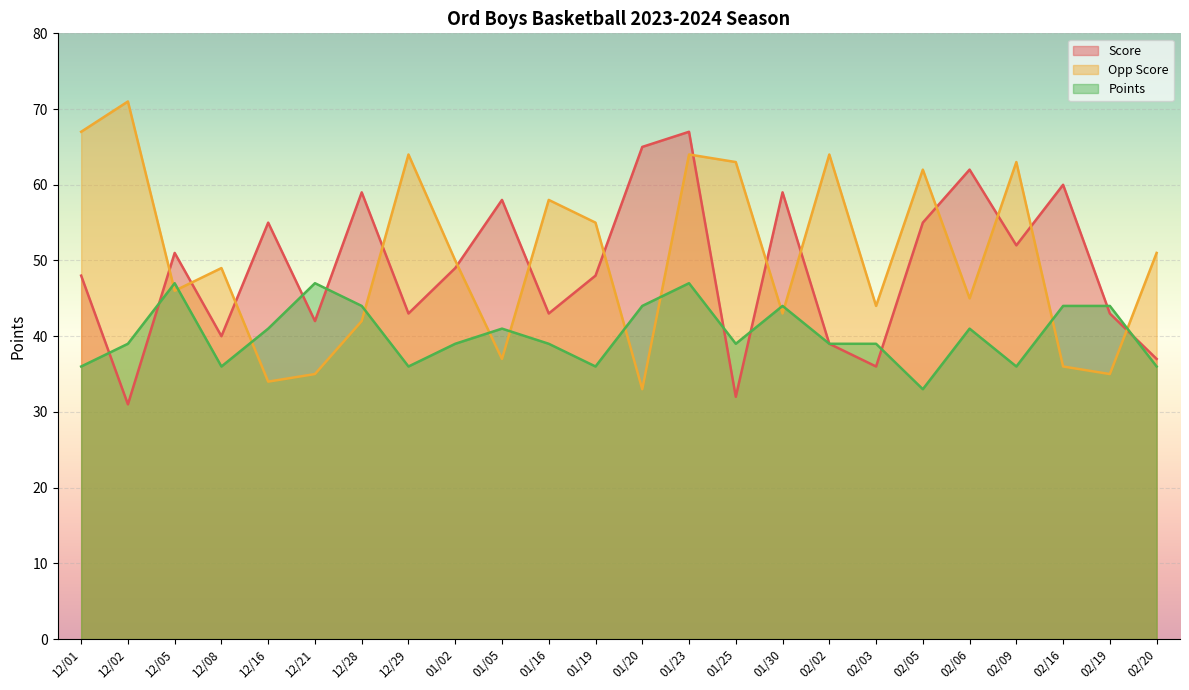

Is it true that Points equals 15 at 12/08?

False